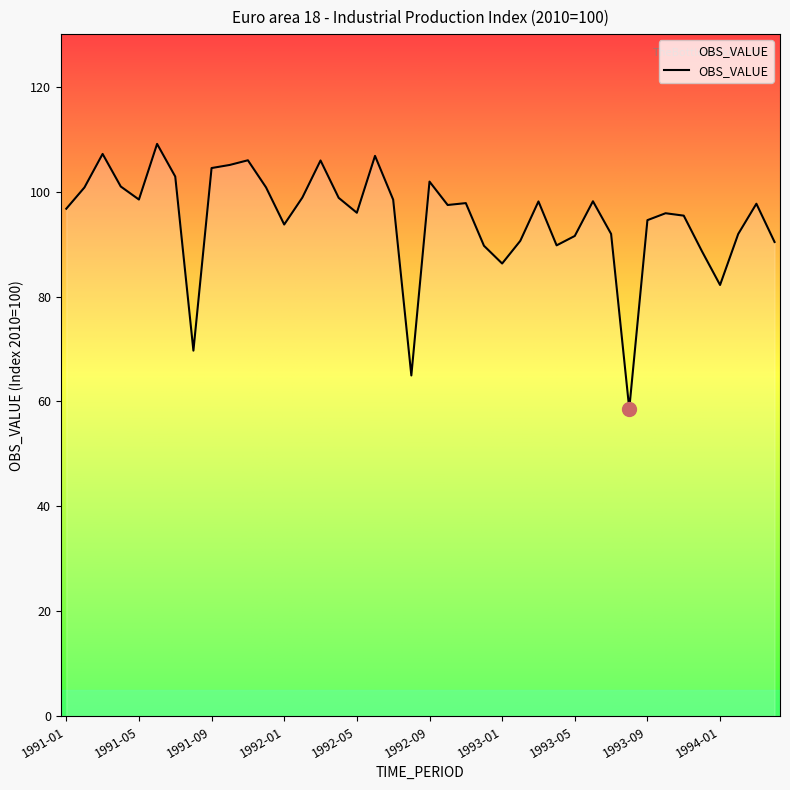

What is the difference between the maximum and minimum values?

50.5